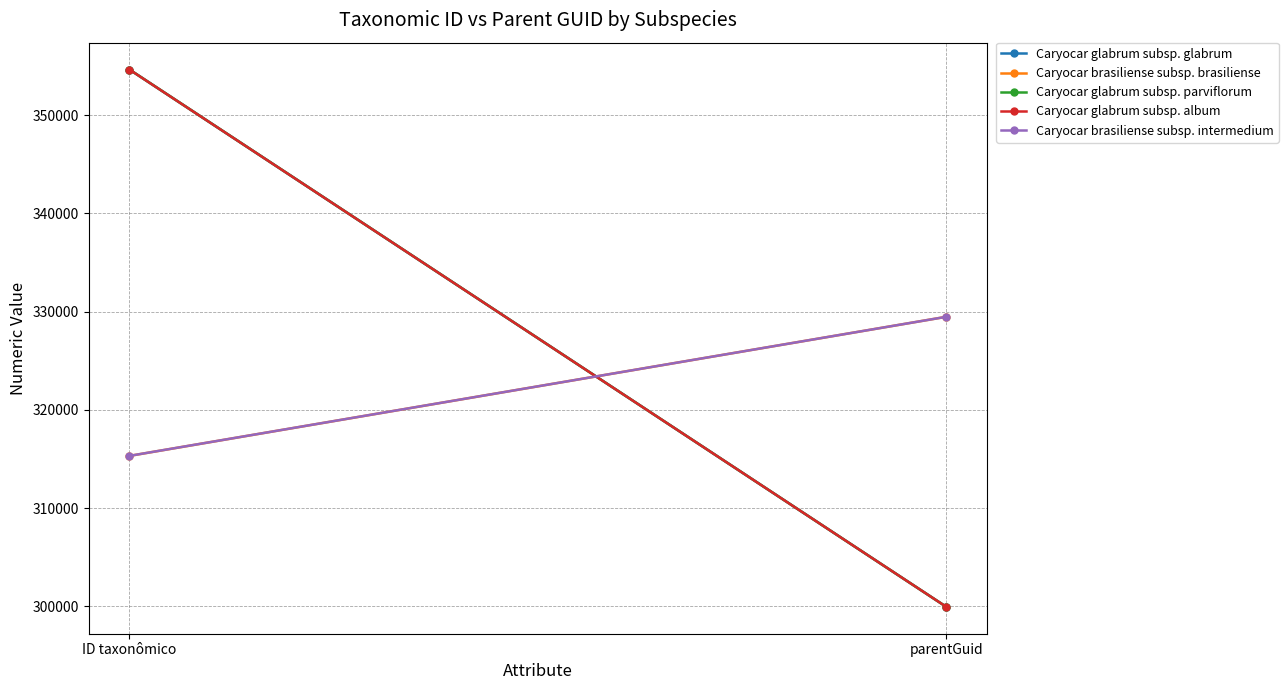

At how many categories does at least one series exceed 327570?

2